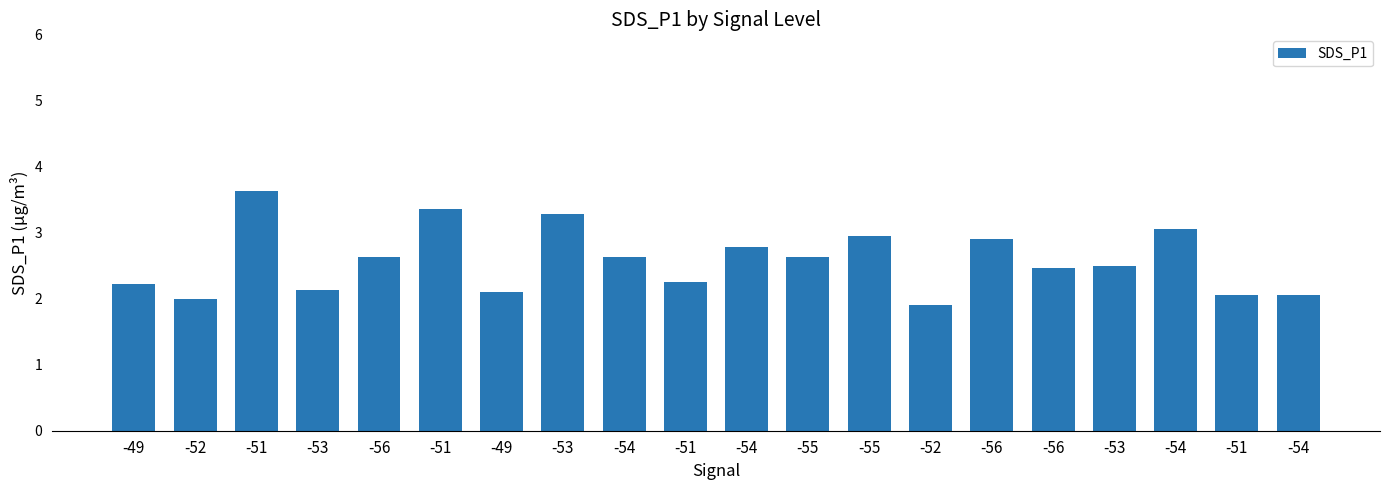

List the labels in order of value, smallest first.

-52, -52, -51, -54, -49, -53, -49, -51, -56, -53, -56, -54, -55, -54, -56, -55, -54, -53, -51, -51